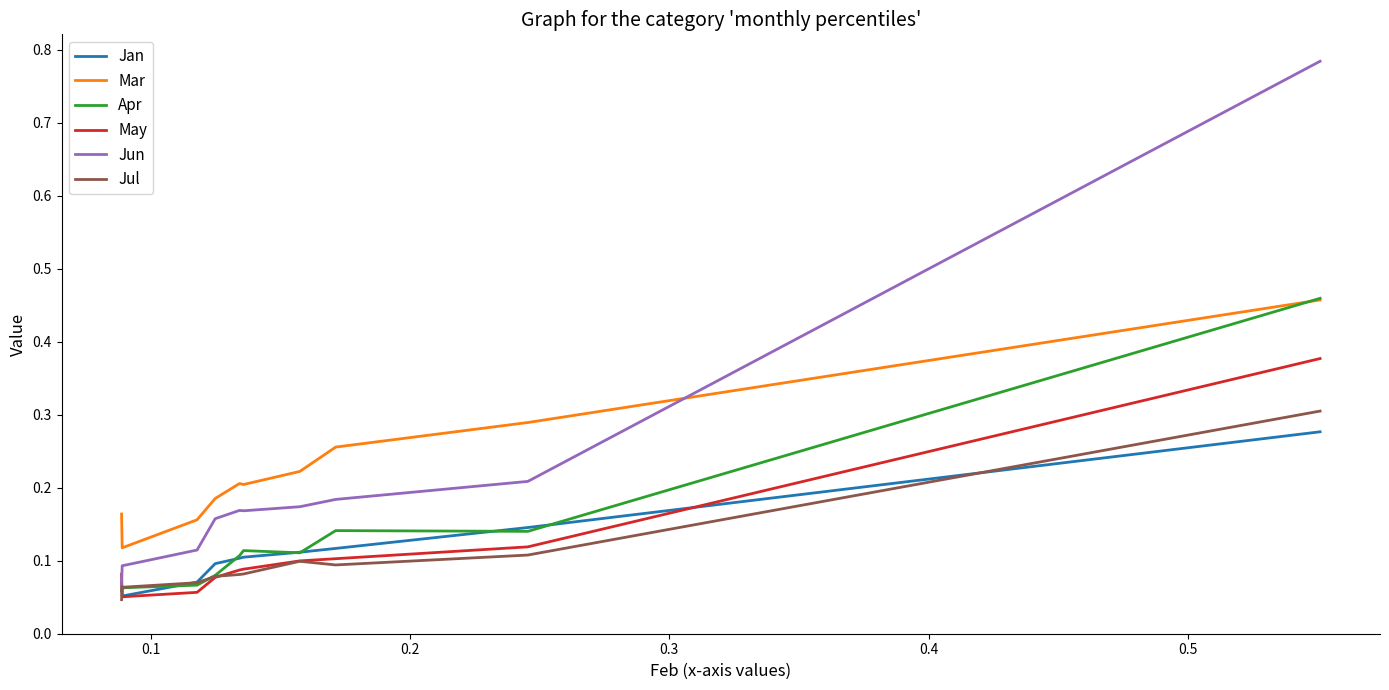

Which series has the largest range (max minus min)?

Jun